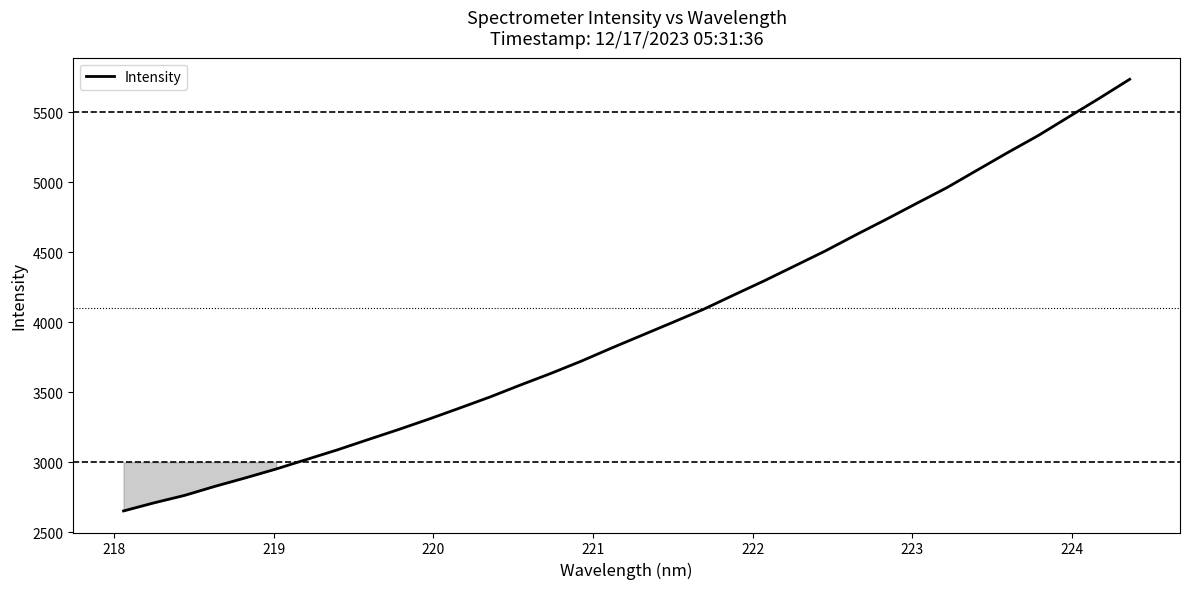

What is the difference between the maximum and second lowest values?

3026.0